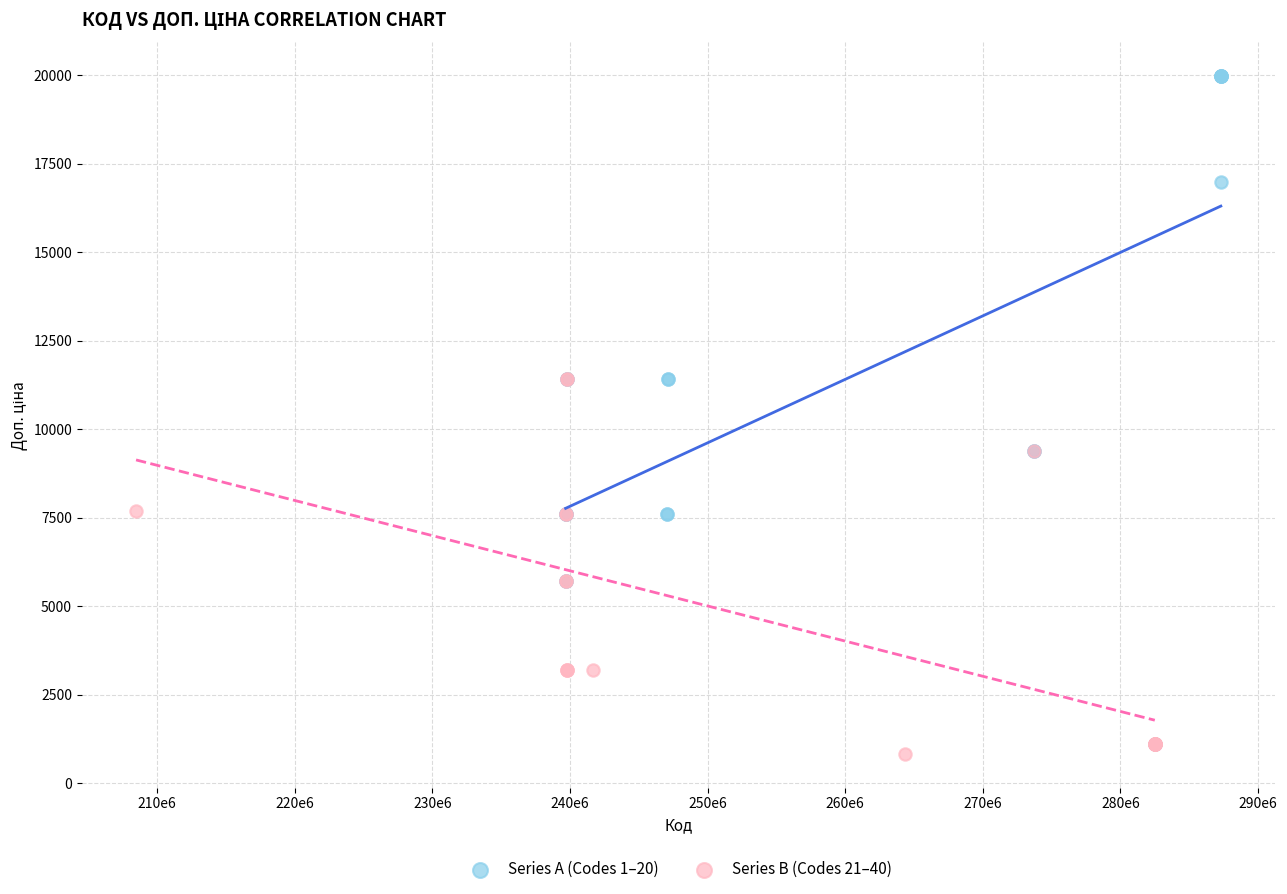

Which series has the largest Y range (max minus min)?

Series A (Codes 1–20)